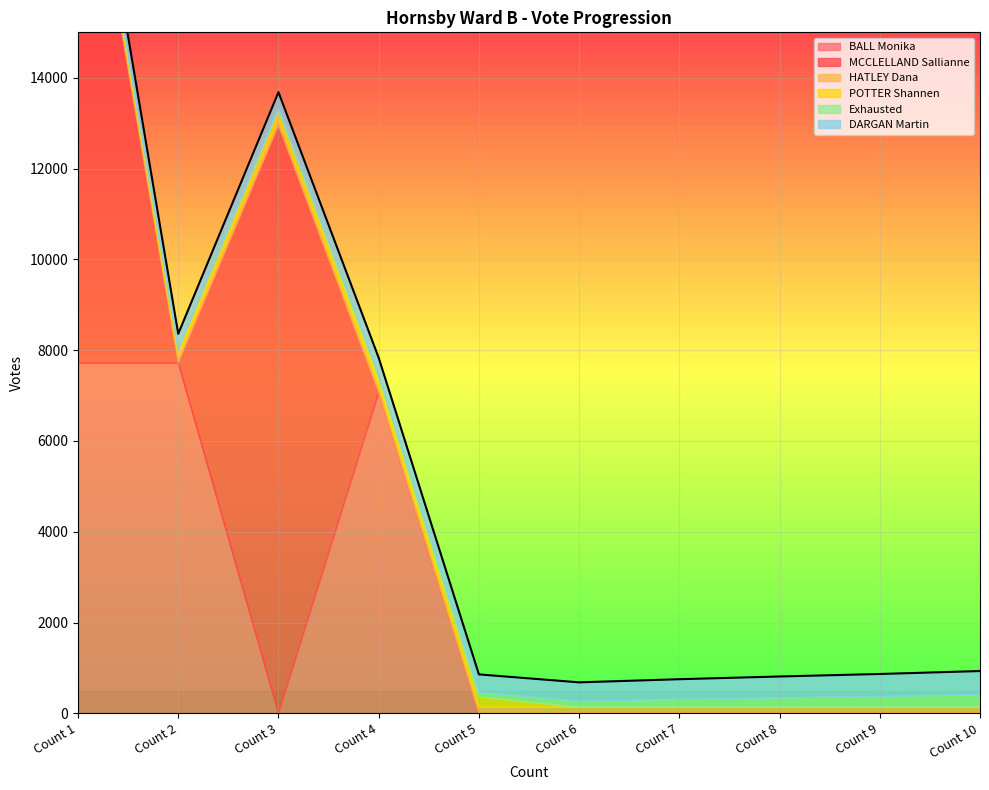

Which label corresponds to the largest value in the chart?

Count 1